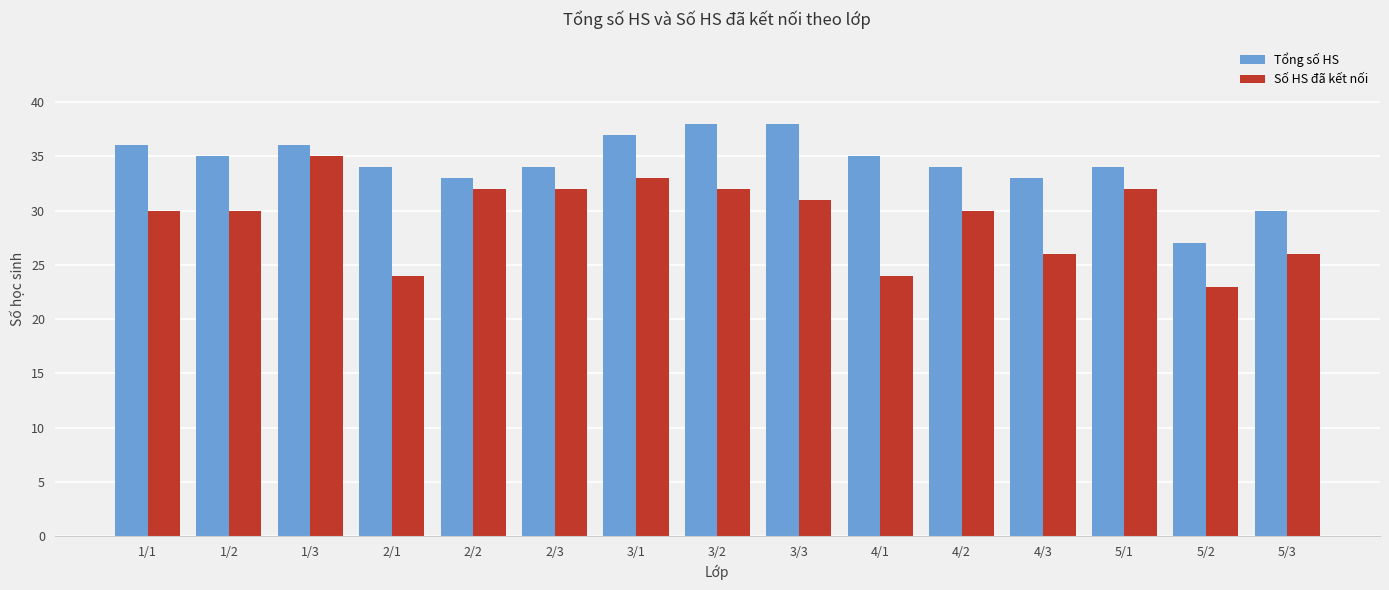

Reading left to right, extract all data points from this chart.

Tổng số HS: 1/1=36	1/2=35	1/3=36	2/1=34	2/2=33	2/3=34	3/1=37	3/2=38	3/3=38	4/1=35	4/2=34	4/3=33	5/1=34	5/2=27	5/3=30
Số HS đã kết nối: 1/1=30	1/2=30	1/3=35	2/1=24	2/2=32	2/3=32	3/1=33	3/2=32	3/3=31	4/1=24	4/2=30	4/3=26	5/1=32	5/2=23	5/3=26